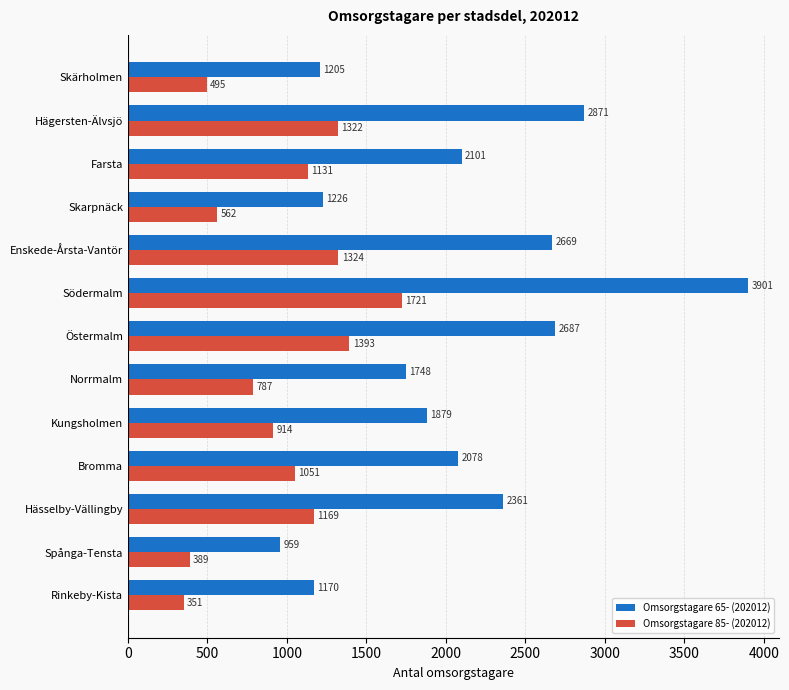

What are all the series names shown in the legend?

Omsorgstagare 65- (202012), Omsorgstagare 85- (202012)